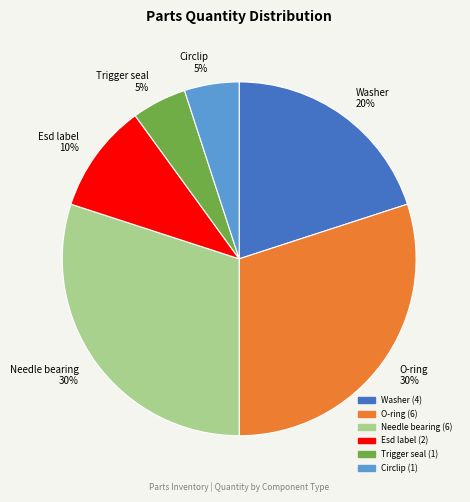

True or false: O-ring accounts for 43% of the total.

False